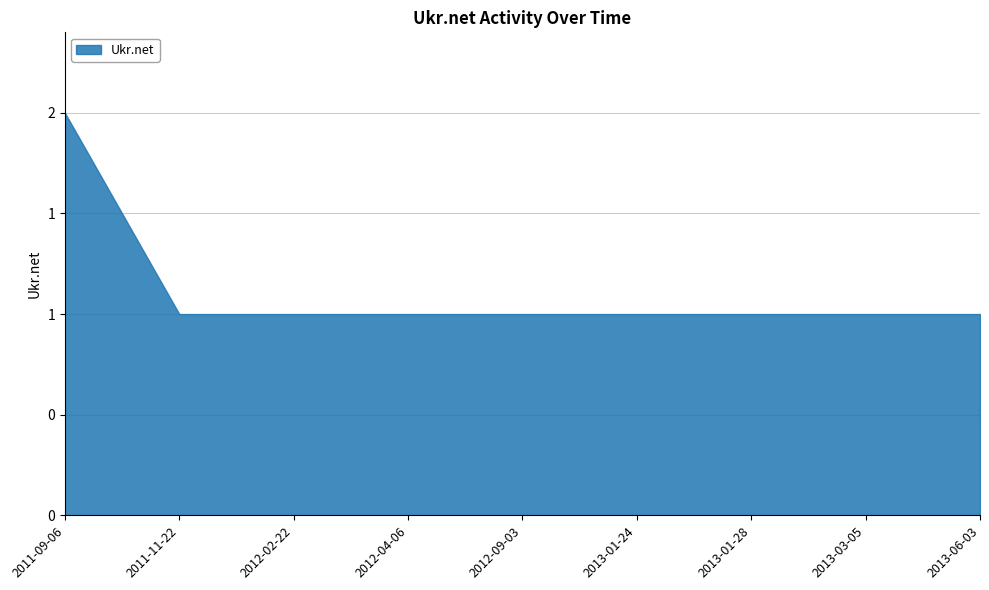

The chart shows a value of 1 at 2013-03-05. True or false?

True